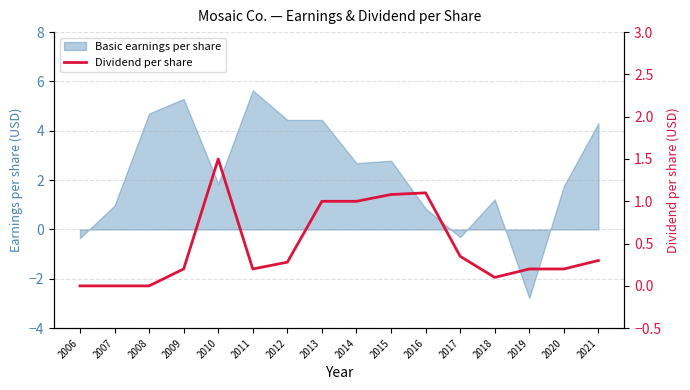

True or false: there are more than 1 points higher than both neighbors.

True